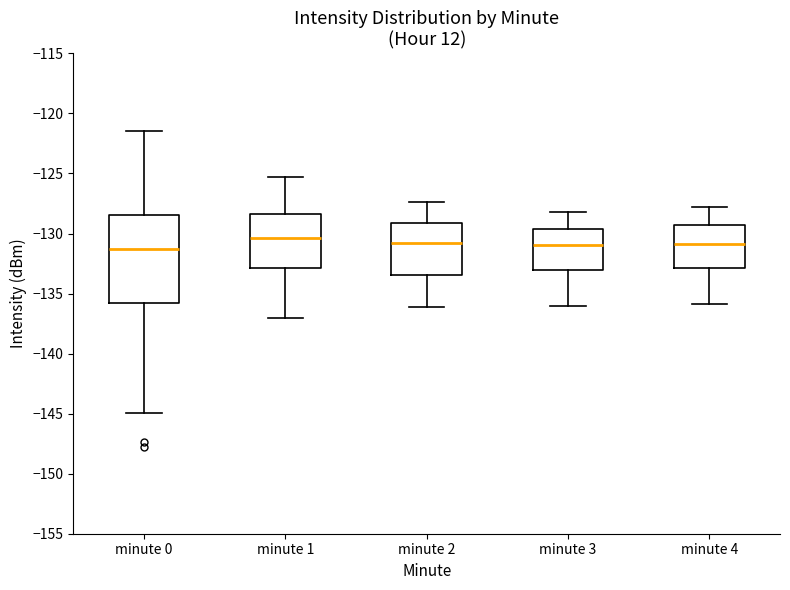

Reading left to right, read every box against the y-axis: the position of its median line, the range the box covers, and the ends of its whiskers. The values are not printed on the chart, so give them approximately, as read against the axis.

minute 0: median -131.5, box -136.0 to -128.5, whiskers -145.0 to -121.5
minute 1: median -130.5, box -133.0 to -128.5, whiskers -137.0 to -125.5
minute 2: median -130.5, box -133.5 to -129.0, whiskers -136.0 to -127.5
minute 3: median -131.0, box -133.0 to -129.5, whiskers -136.0 to -128.0
minute 4: median -131.0, box -133.0 to -129.0, whiskers -136.0 to -128.0